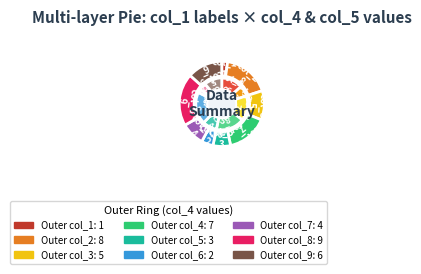

What is the smallest slice in the pie chart?

col_1